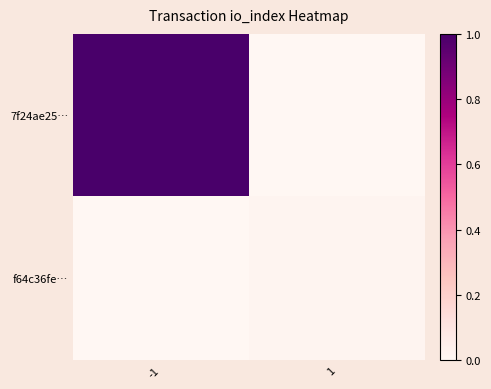

Which series has the largest range (max minus min)?

7f24ae25…